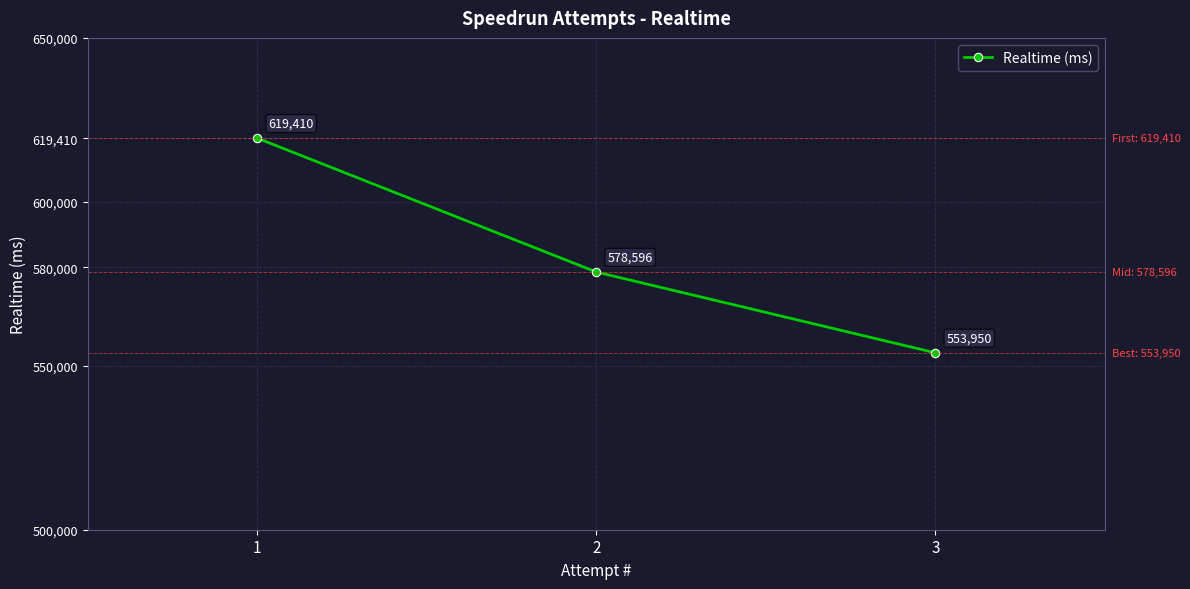

Is it true that the value at 2 is 374744?

False